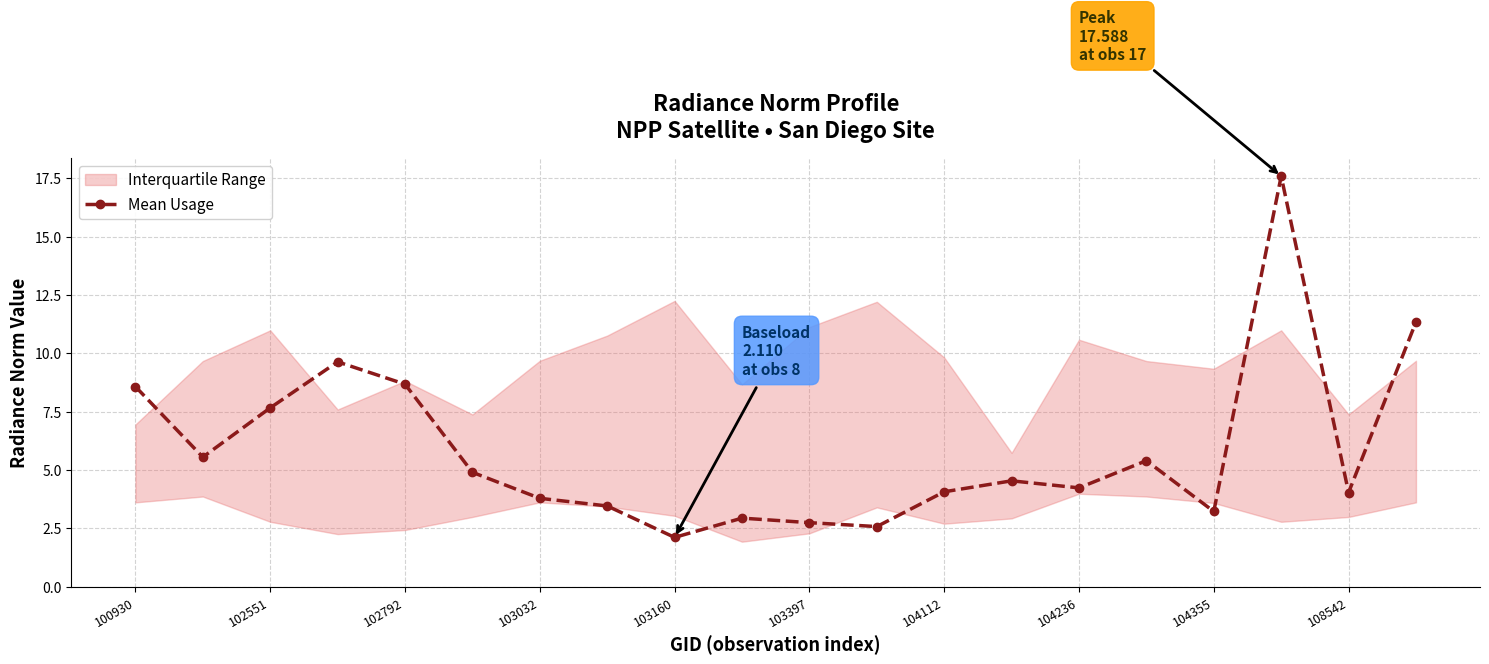

How many points are higher than both their immediate neighbors (excluding endpoints)?

5